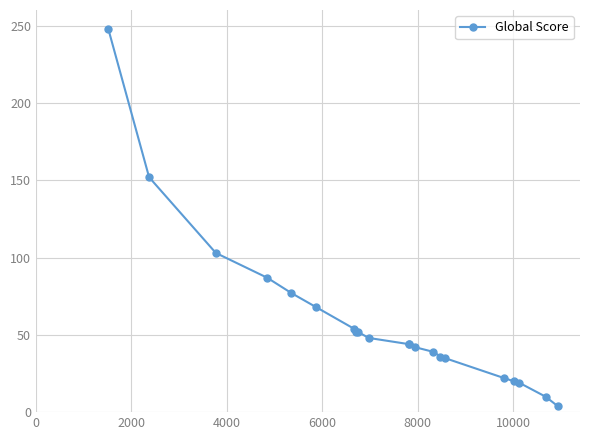

What is the greatest value displayed?

248